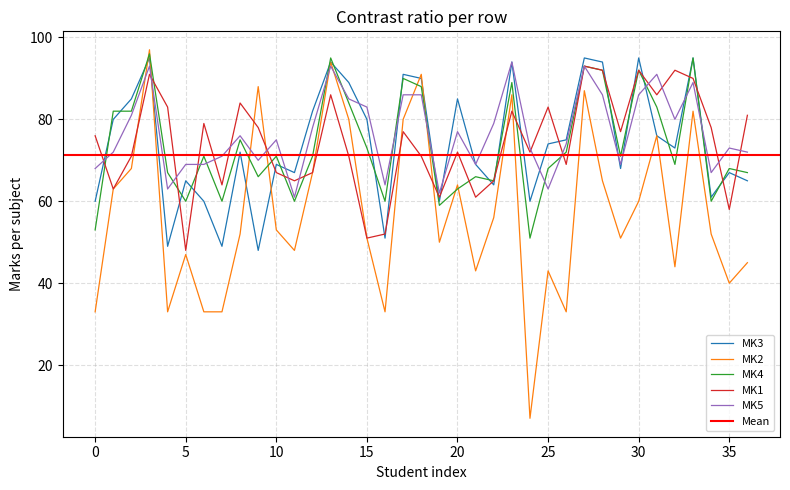

The value of MK2 at 4642819 is 115. True or false?

False